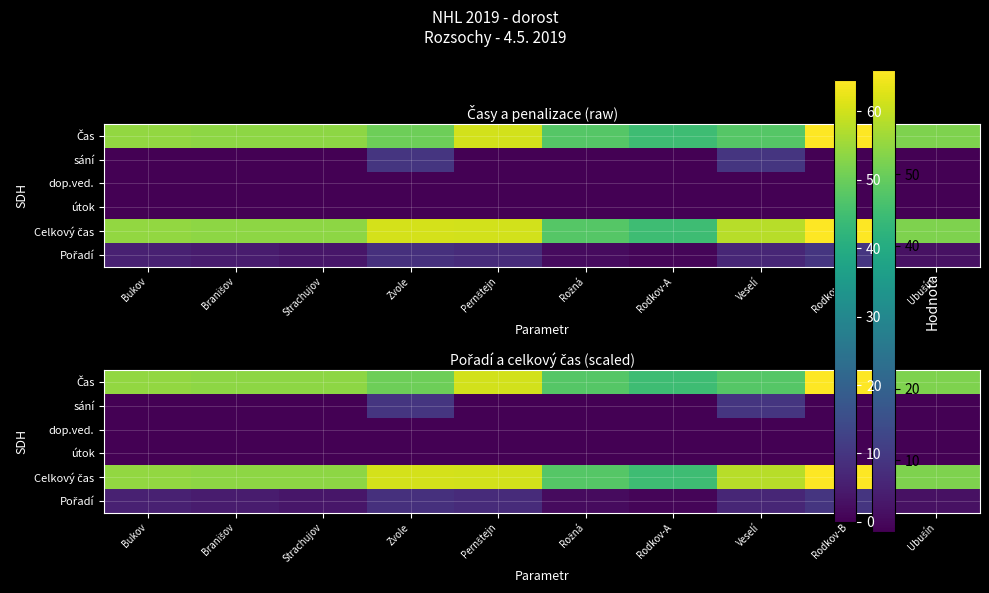

What is the difference between the second highest and second lowest values in the Celkový čas series?

12.8